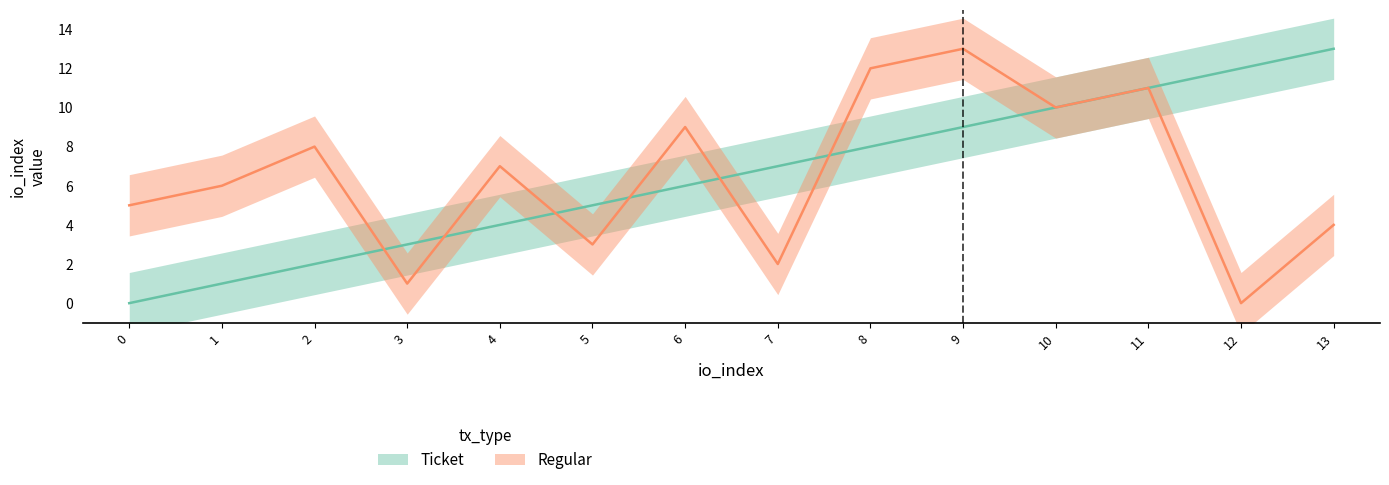

Is the value of Ticket at 12 greater than the value of Regular at 13?

Yes